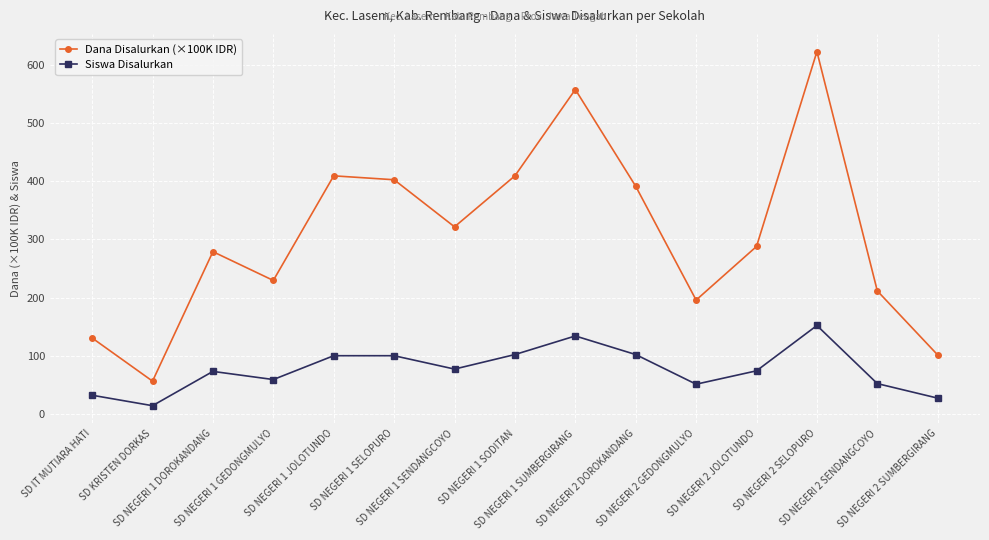

Does the chart display data point markers on the line(s)?

Yes